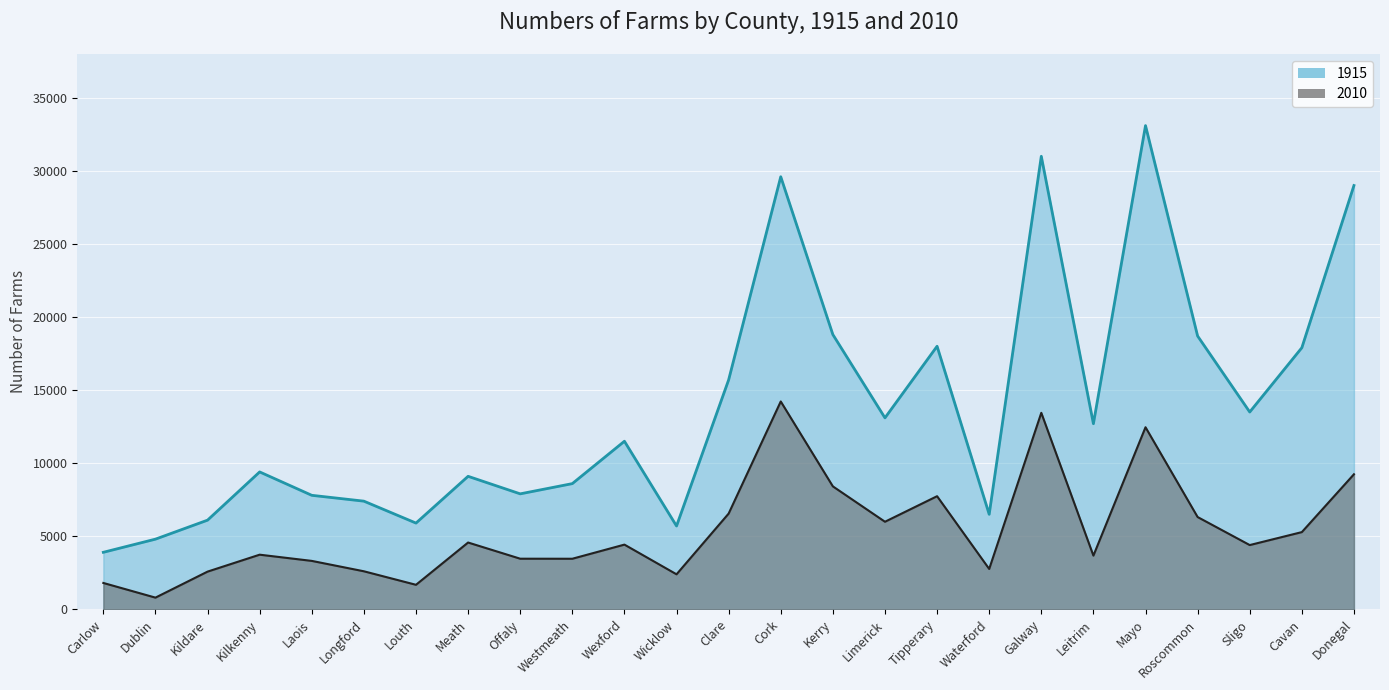

Which has a higher value, Roscommon or Mayo?

Mayo